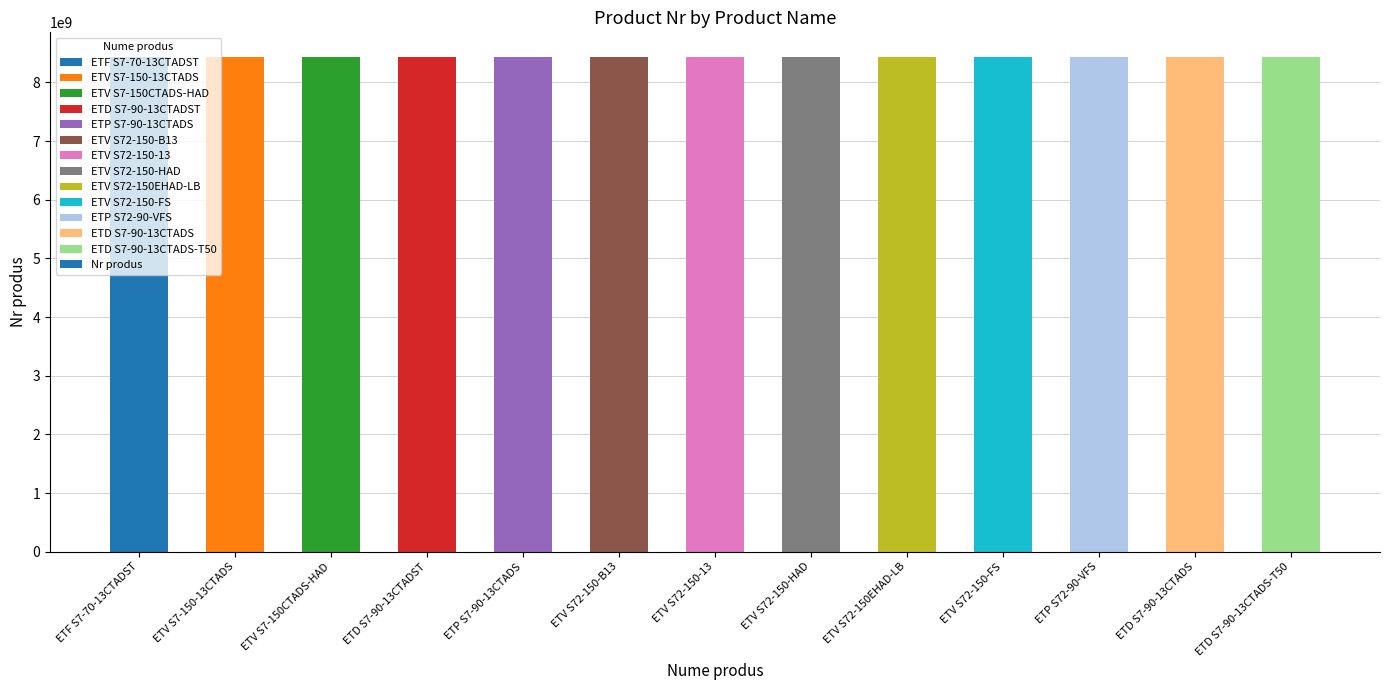

What is the average value?

8433074282